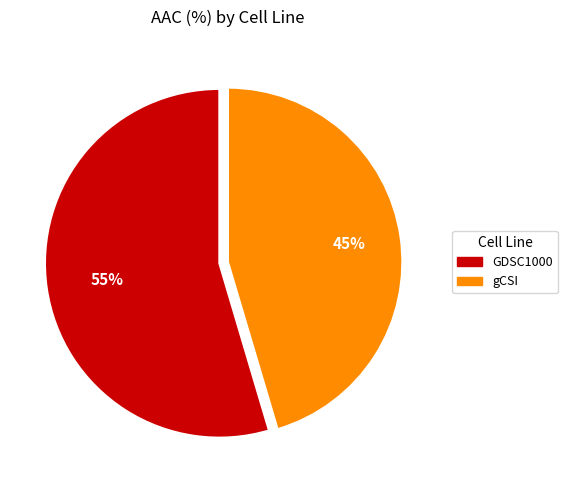

The gCSI slice represents 59% of the pie. True or false?

False